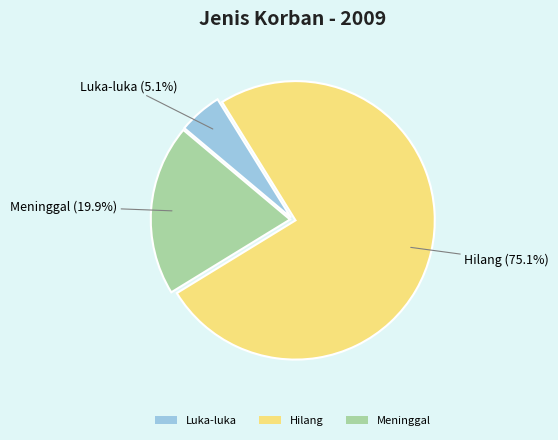

To the nearest percent, what portion does Hilang represent?

75%